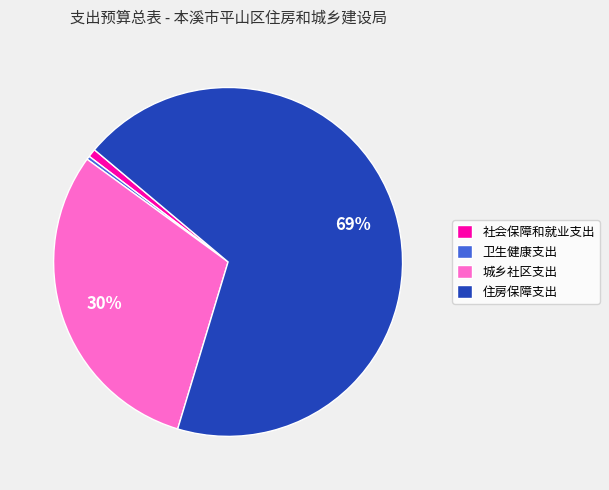

Is there a majority slice in this chart?

Yes